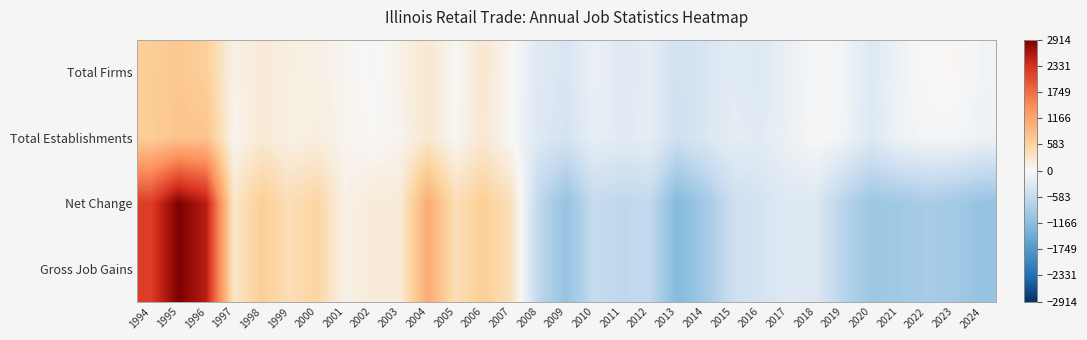

List the series in order of their peak value, highest first.

Net Change, Gross Job Gains, Total Establishments, Total Firms